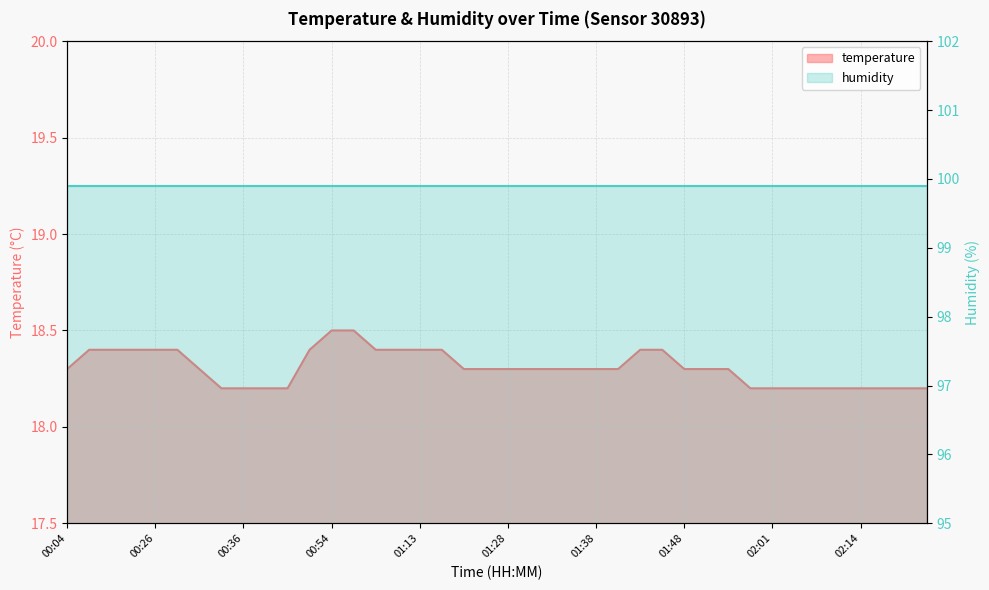

What is the label of the 34th point from the right?

00:31